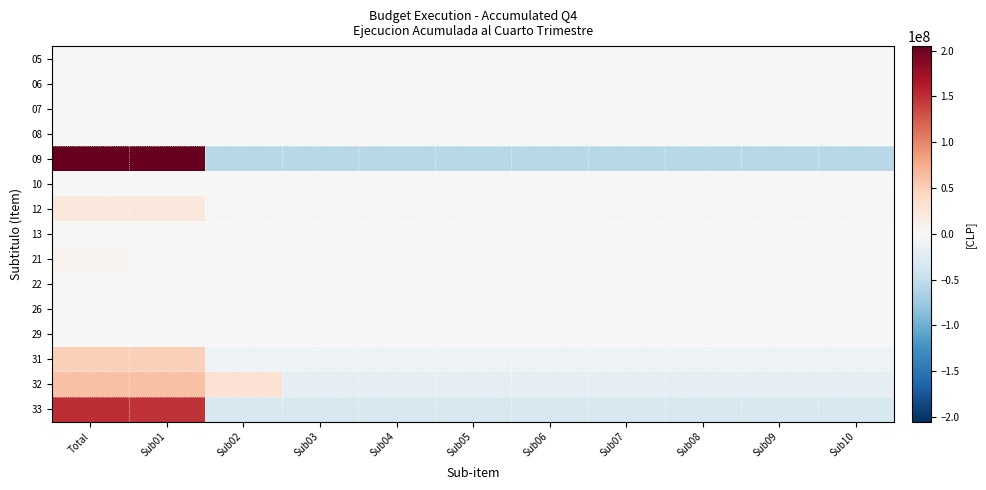

What is the minimum value shown in the chart?

-56933734.0